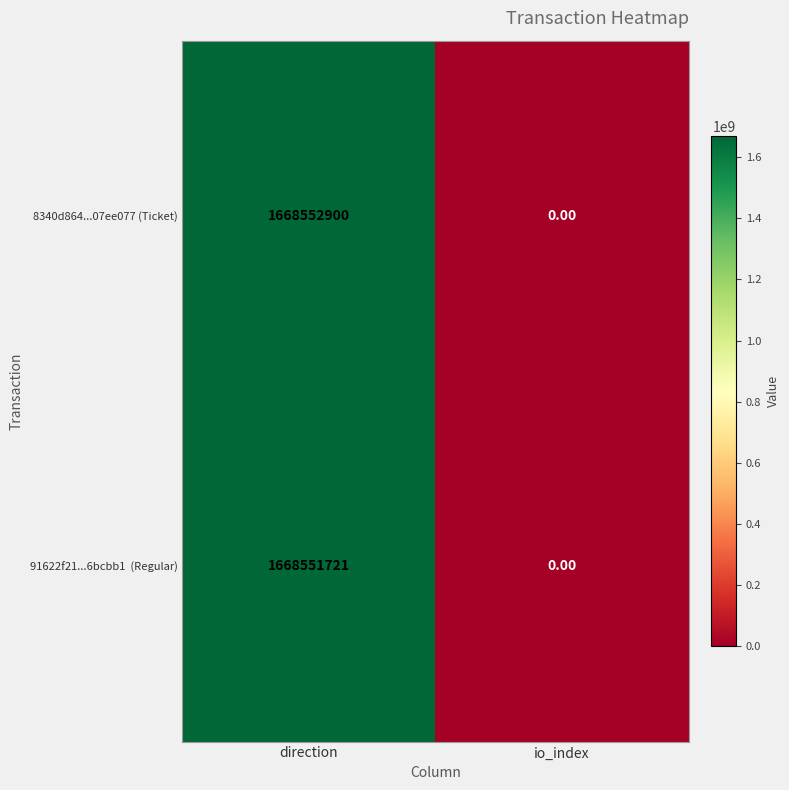

What is the difference between the maximum and minimum values in the 8340d864...07ee077 (Ticket) series?

1668552900